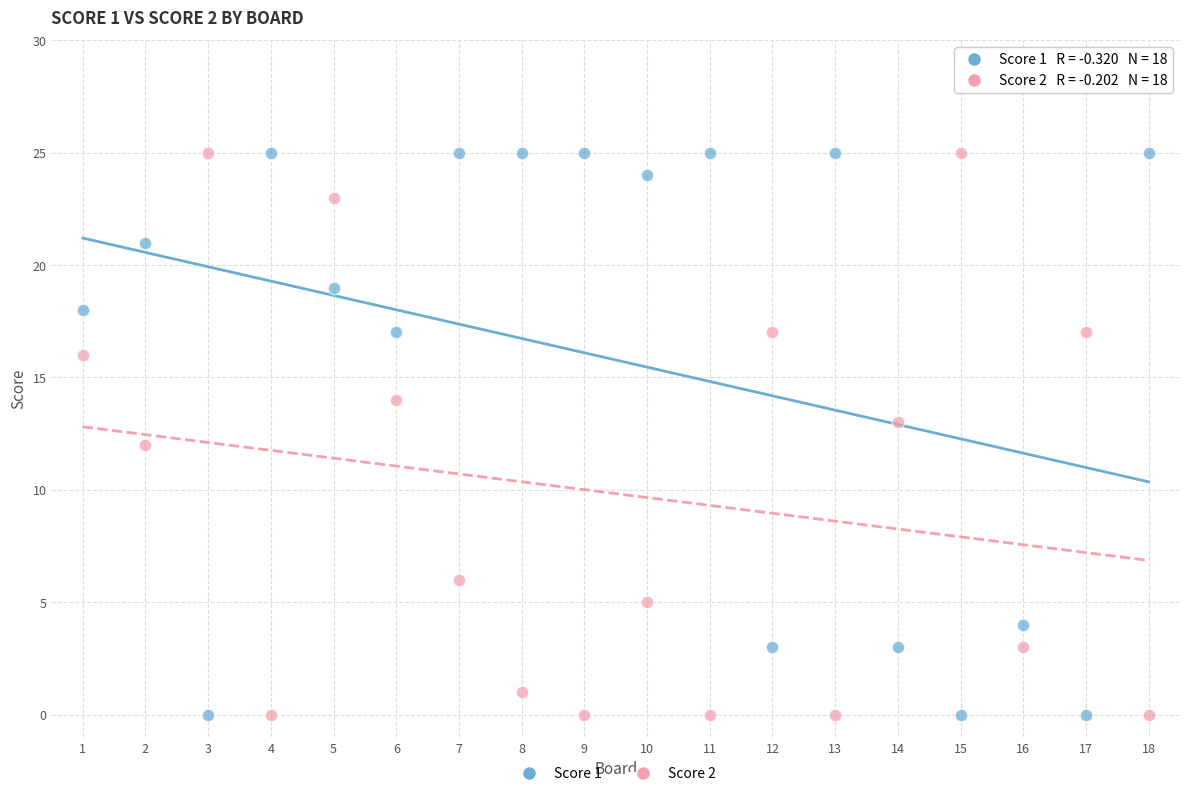

What is the X range (max minus min) for the scatter plot?

17